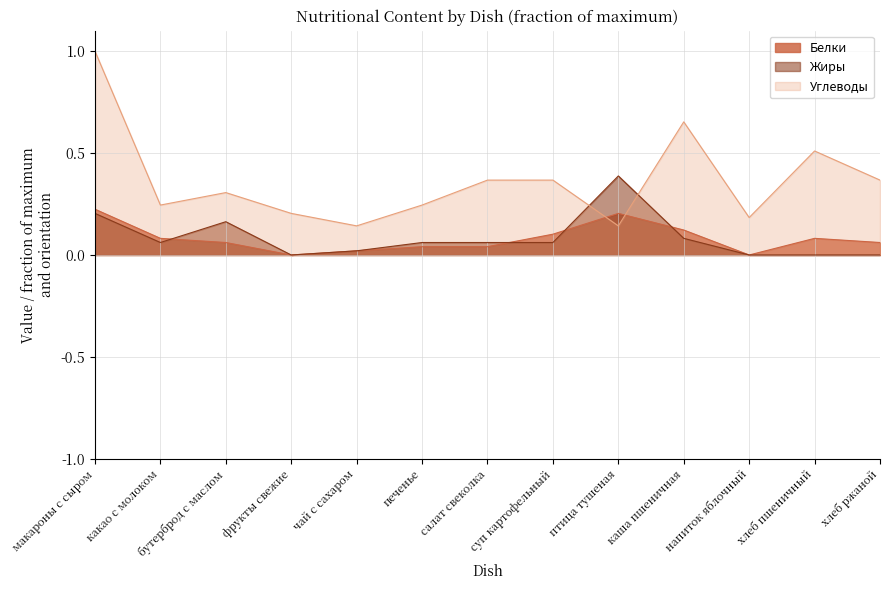

How many Углеводы values are between 0 and 1?

13